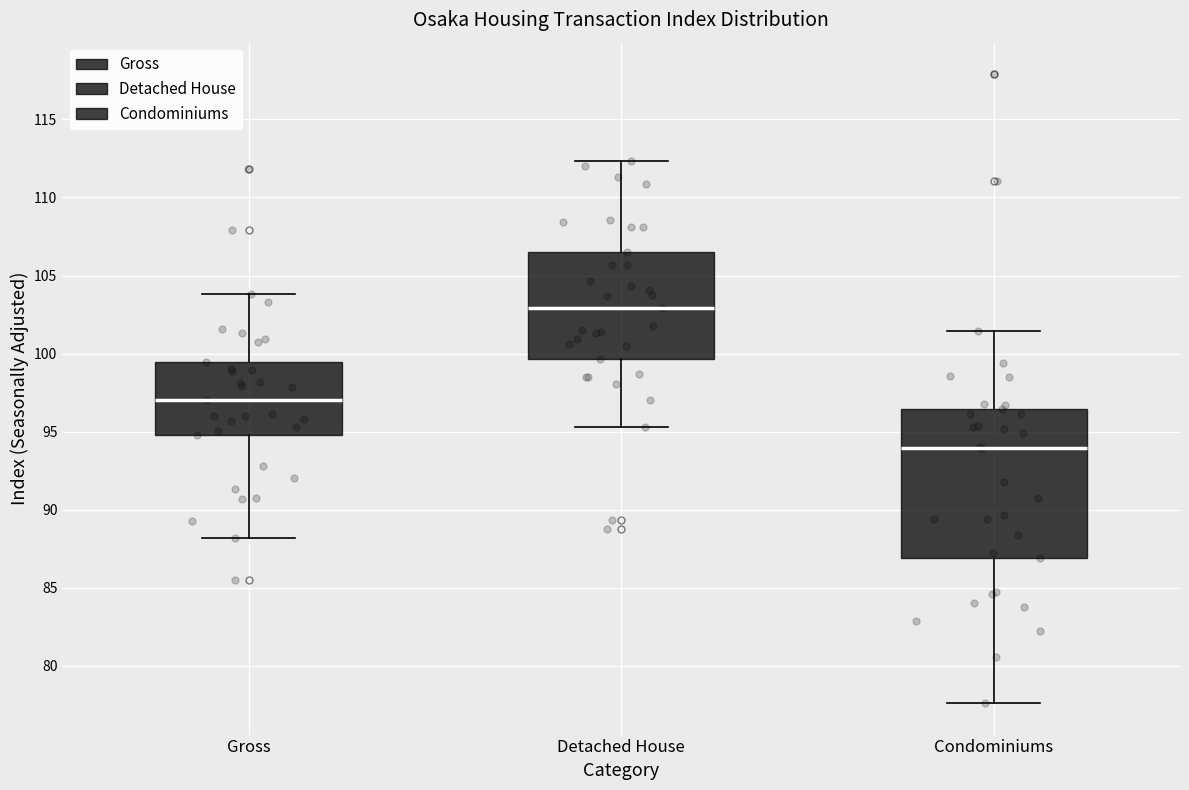

Reading left to right, read every box against the y-axis: the position of its median line, the range the box covers, and the ends of its whiskers. The values are not printed on the chart, so give them approximately, as read against the axis.

Gross: median 97.0, box 95.0 to 99.5, whiskers 88.0 to 104.0
Detached House: median 103.0, box 99.5 to 106.5, whiskers 95.5 to 112.5
Condominiums: median 94.0, box 87.0 to 96.5, whiskers 77.5 to 101.5